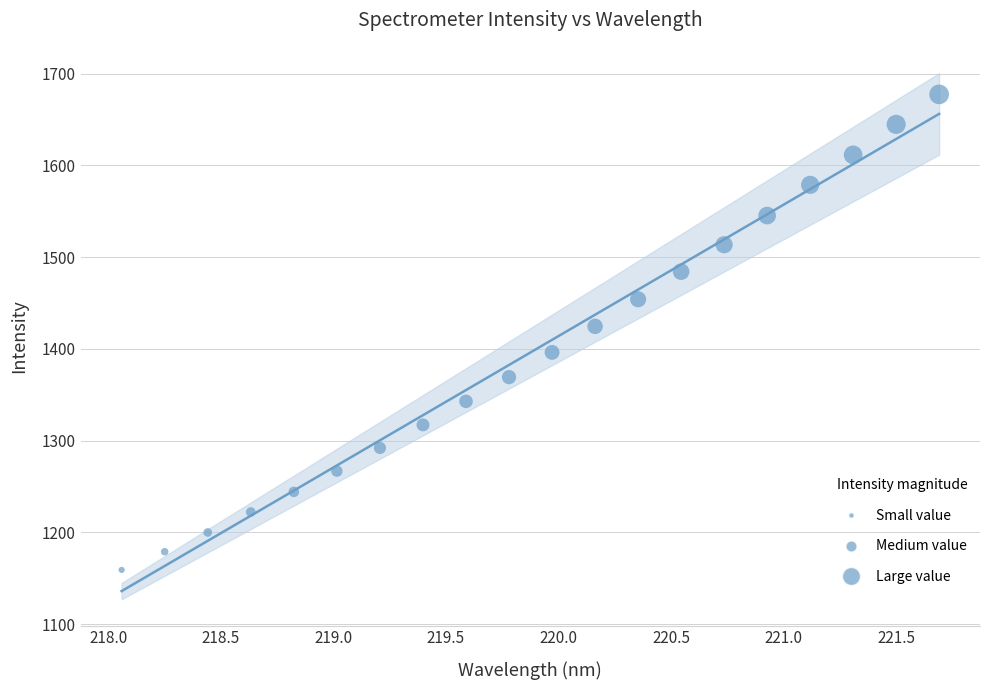

Which series reaches the maximum Y coordinate?

Intensity